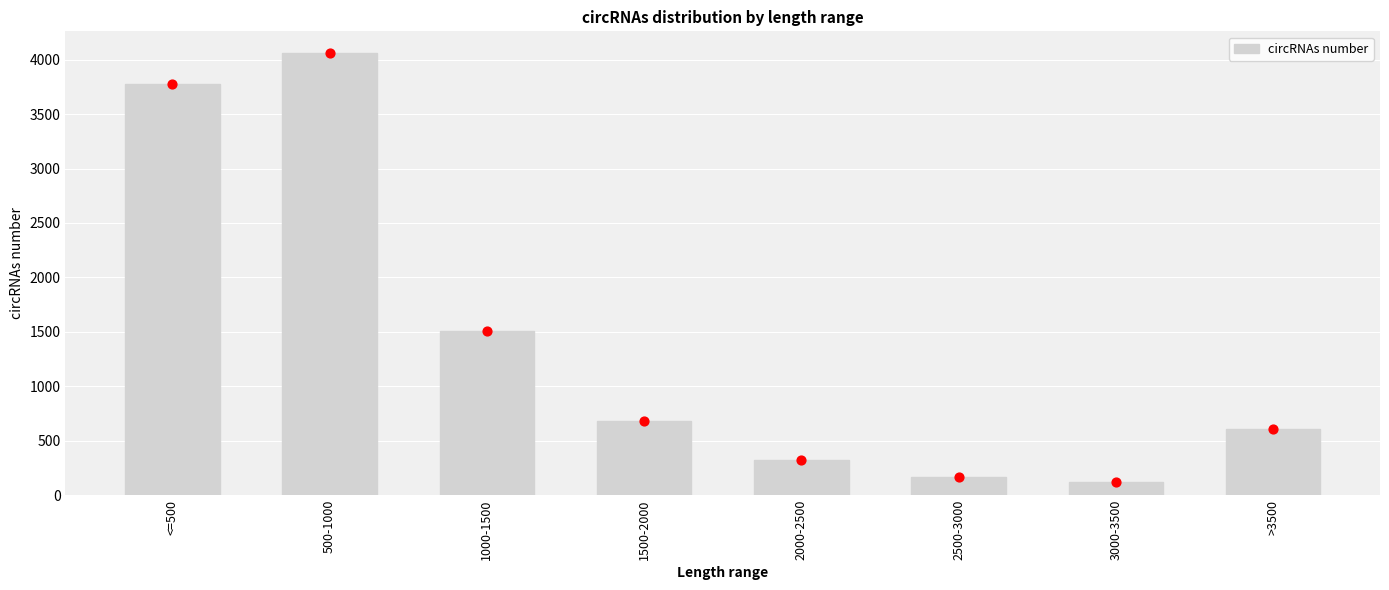

Which has a higher value, 1000-1500 or 3000-3500?

1000-1500